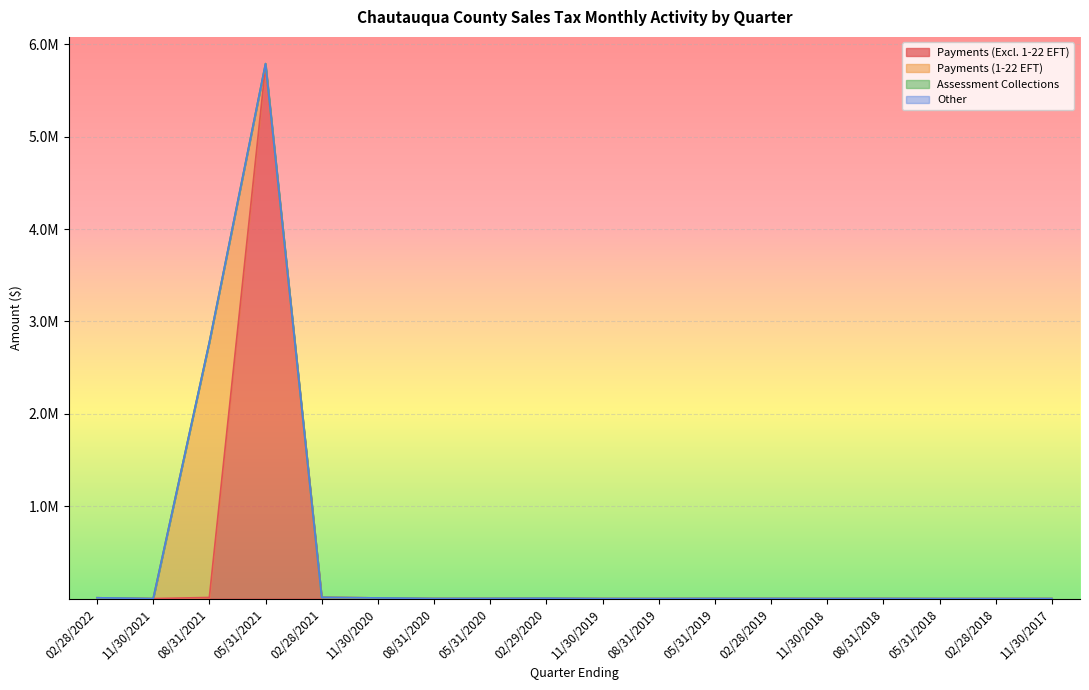

Reading left to right, list all the values displayed in this chart.

Payments (Excl. 1-22 EFT): 02/28/2022=9024.7	11/30/2021=0.0	08/31/2021=12416.4	05/31/2021=5766410.8	02/28/2021=13370.9	11/30/2020=7456.0	08/31/2020=889.2	05/31/2020=1759.2	02/29/2020=3660.3	11/30/2019=110.8	08/31/2019=195.8	05/31/2019=1352.5	02/28/2019=1116.3	11/30/2018=602.6	08/31/2018=910.2	05/31/2018=28.7	02/28/2018=143.4	11/30/2017=2.0
Payments (1-22 EFT): 02/28/2022=0.0	11/30/2021=0.0	08/31/2021=2763730.5	05/31/2021=25265.9	02/28/2021=4.5	11/30/2020=0.0	08/31/2020=0.0	05/31/2020=0.0	02/29/2020=0.0	11/30/2019=0.0	08/31/2019=0.0	05/31/2019=0.0	02/28/2019=0.0	11/30/2018=0.0	08/31/2018=0.0	05/31/2018=0.0	02/28/2018=0.0	11/30/2017=0.0
Assessment Collections: 02/28/2022=0.0	11/30/2021=0.0	08/31/2021=0.0	05/31/2021=0.0	02/28/2021=0.0	11/30/2020=0.0	08/31/2020=0.0	05/31/2020=0.0	02/29/2020=0.0	11/30/2019=0.0	08/31/2019=0.0	05/31/2019=0.0	02/28/2019=0.0	11/30/2018=0.0	08/31/2018=0.0	05/31/2018=0.0	02/28/2018=0.0	11/30/2017=0.0
Other: 02/28/2022=0.0	11/30/2021=0.0	08/31/2021=0.0	05/31/2021=0.0	02/28/2021=0.0	11/30/2020=0.0	08/31/2020=0.0	05/31/2020=0.0	02/29/2020=0.0	11/30/2019=0.0	08/31/2019=0.0	05/31/2019=0.0	02/28/2019=0.0	11/30/2018=0.0	08/31/2018=0.0	05/31/2018=0.0	02/28/2018=0.0	11/30/2017=0.0